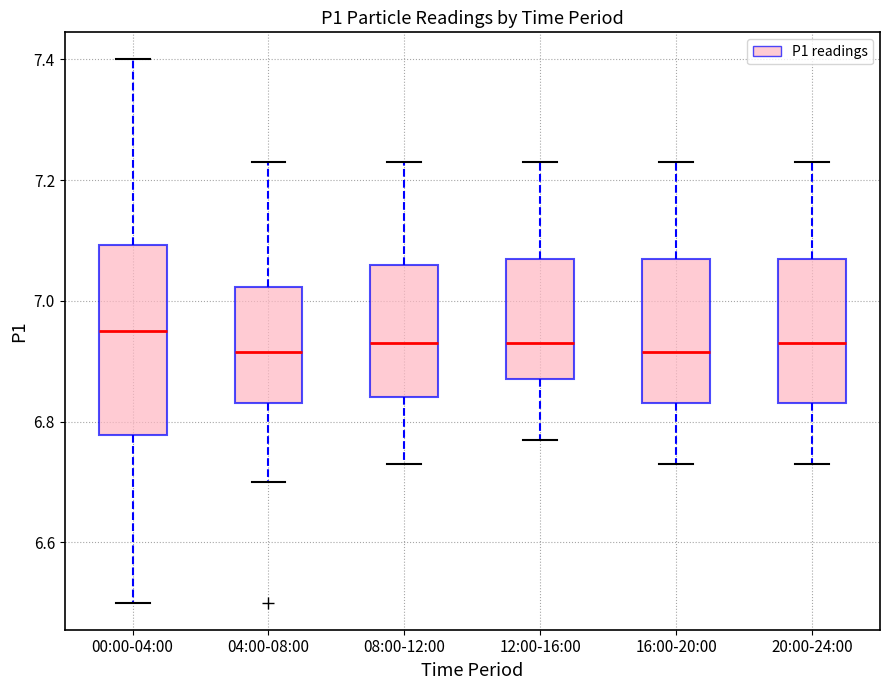

Where is the upper edge of the box for 20:00-24:00 on the y-axis? The values are not printed on the chart, so give them approximately, as read against the axis.

7.08